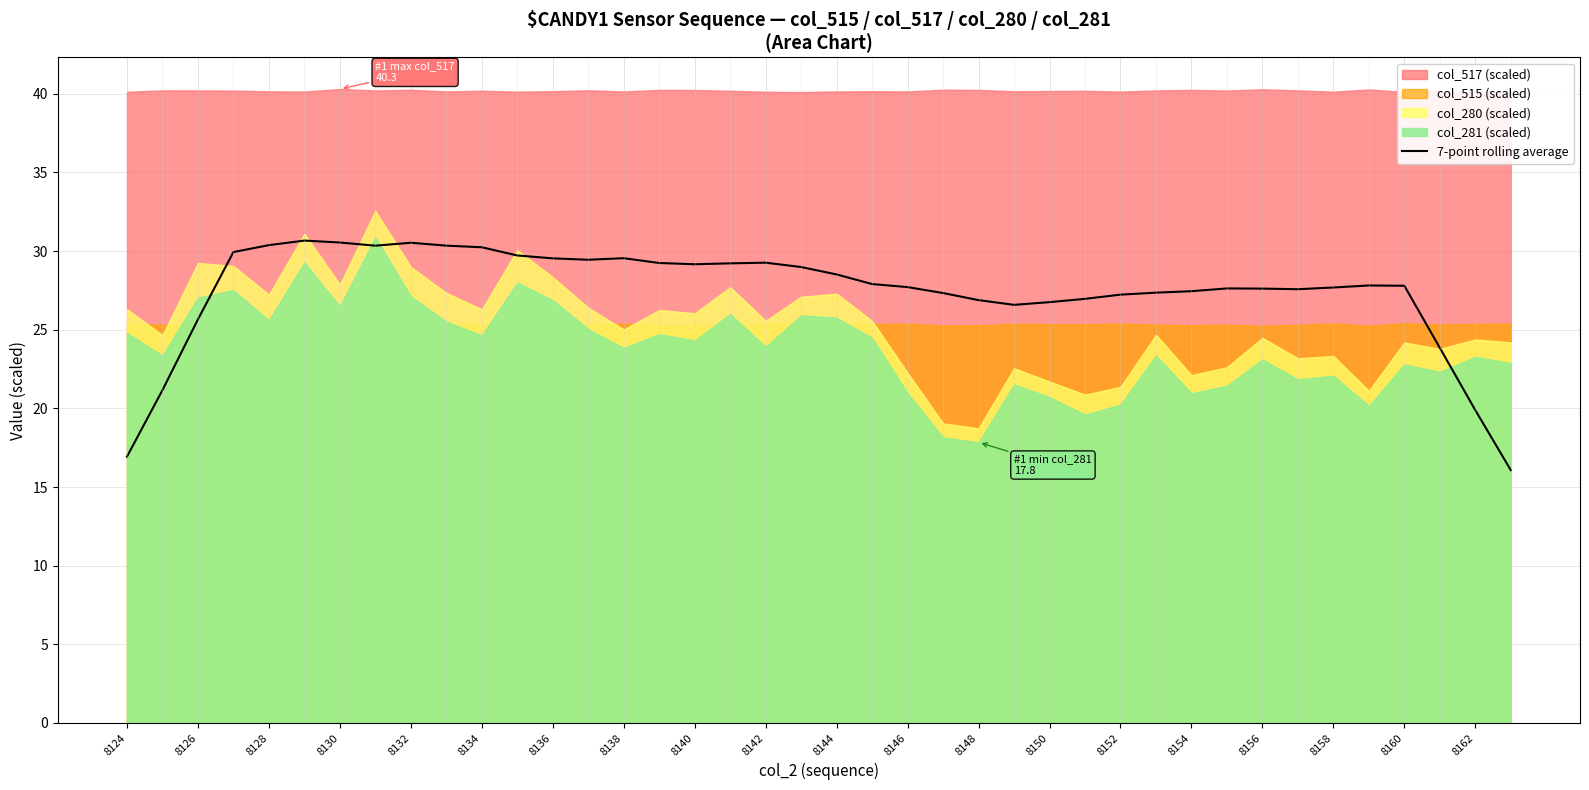

What is the minimum value for 7-point rolling average?

16.1